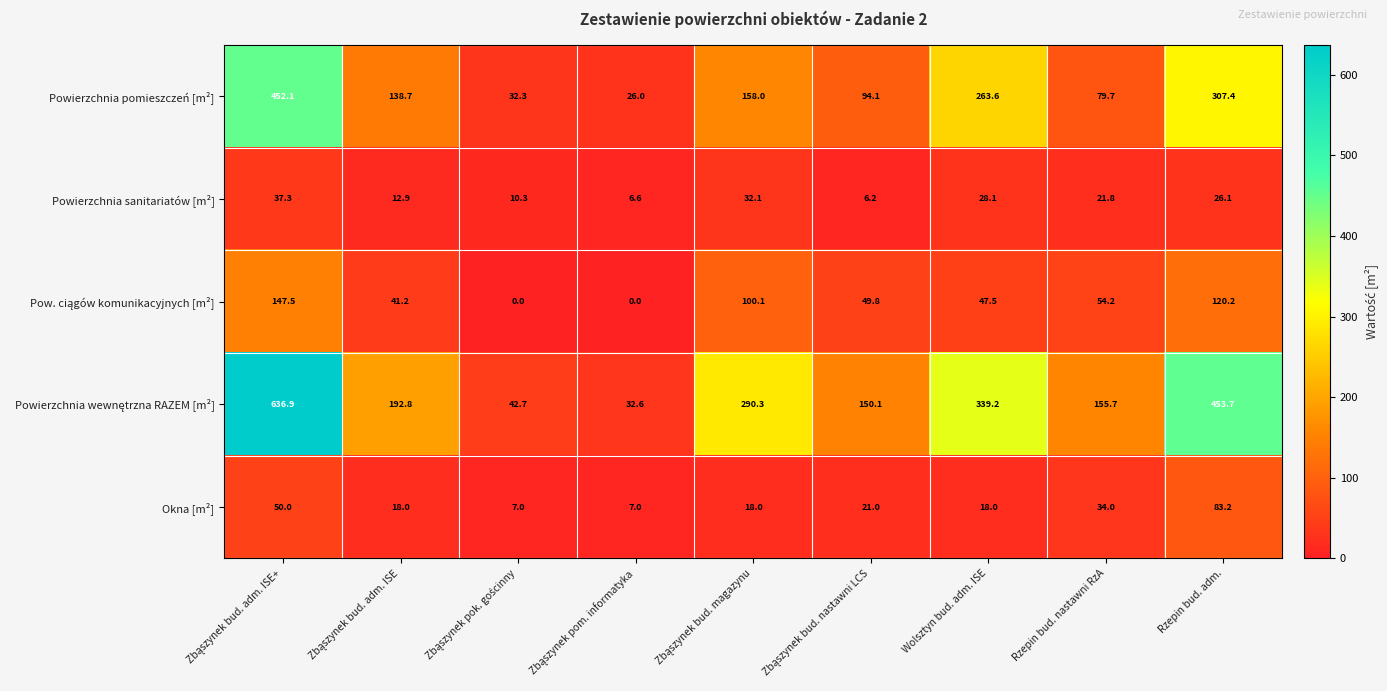

What is the average value of the Okna [m²] series?

28.5